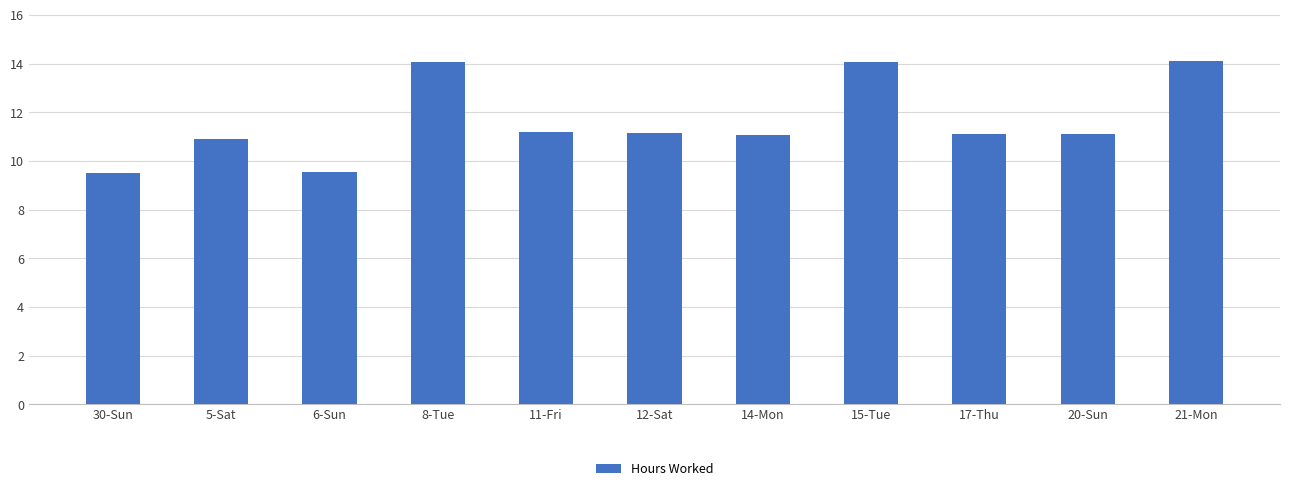

What is the maximum value shown in the chart?

14.1